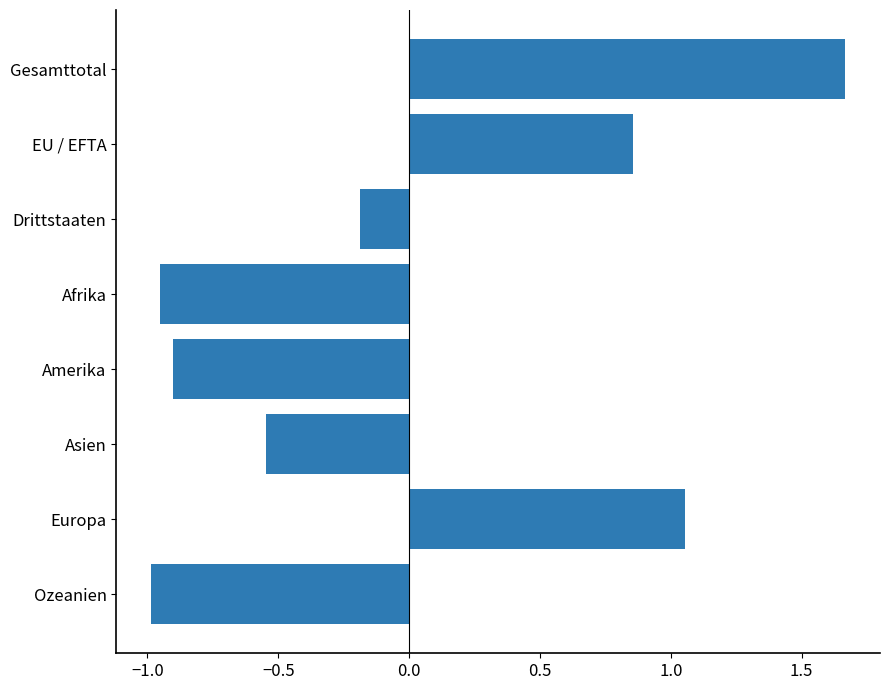

Where is the data nearest to the value 0?

Drittstaaten